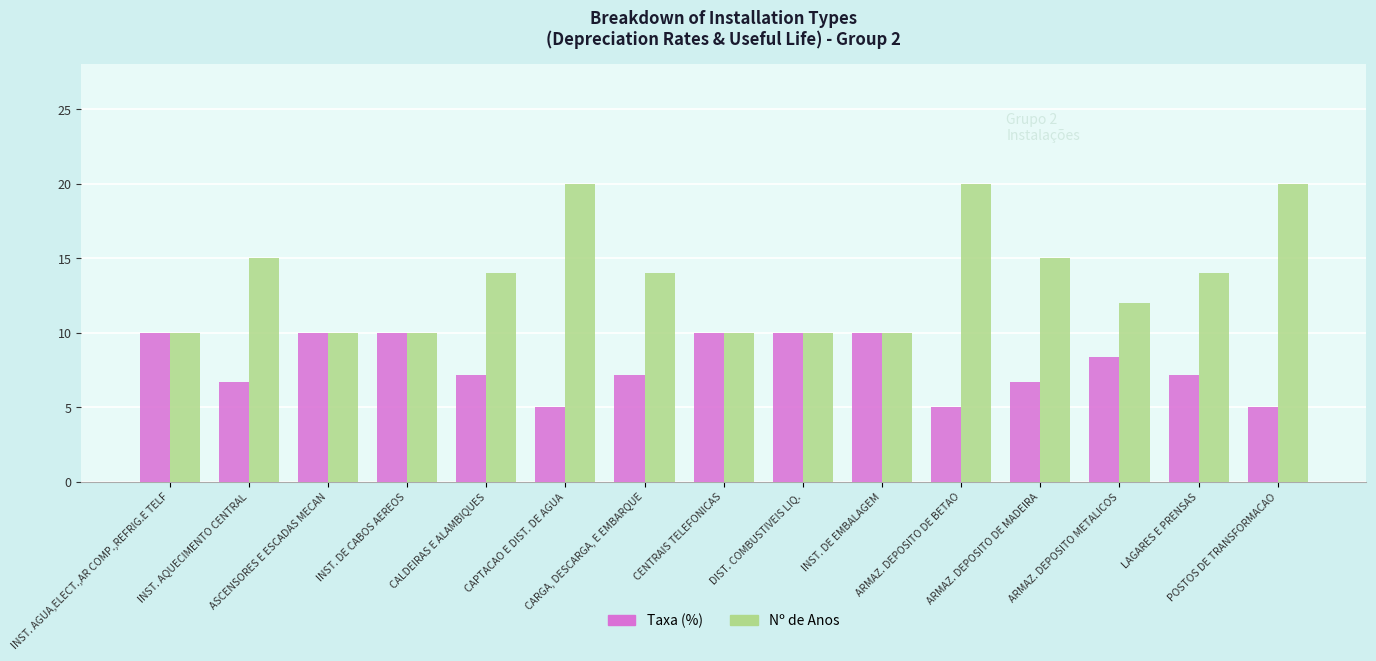

The Taxa (%) series shows 2.6 at INST. AQUECIMENTO CENTRAL. True or false?

False